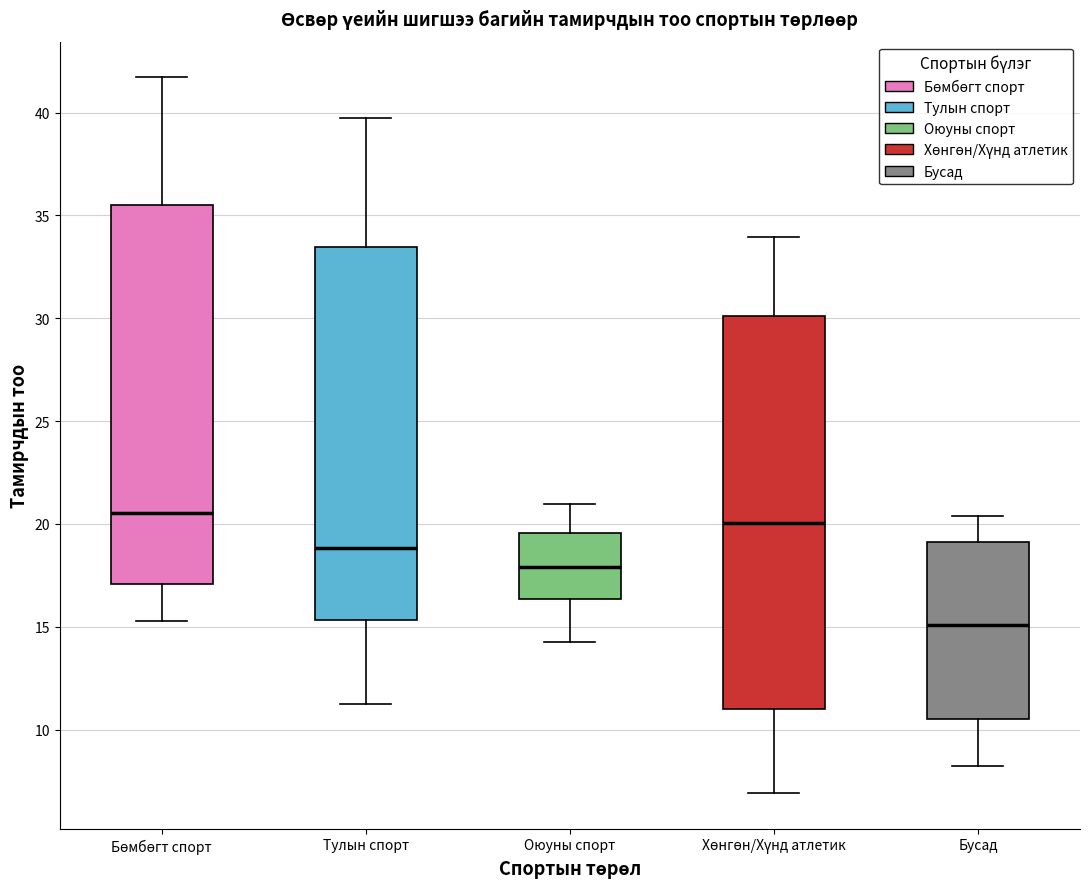

Which box is the tallest, from its lower edge to its upper edge?

Хөнгөн/Хүнд атлетик